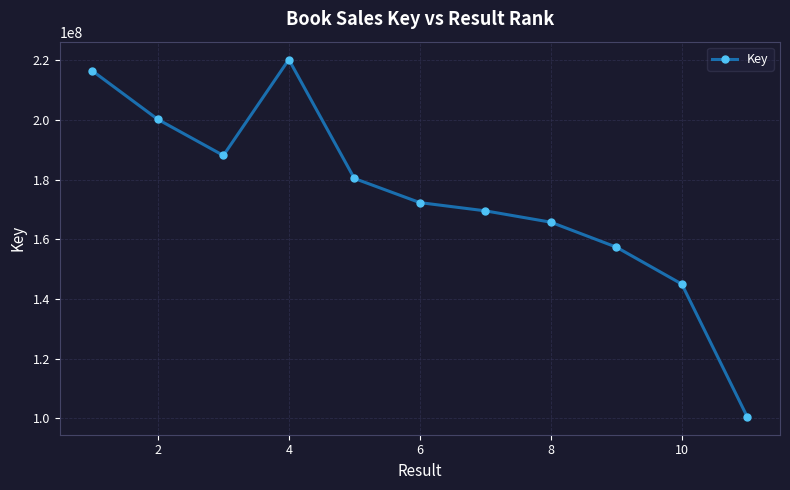

What is the smallest value displayed?

100496084